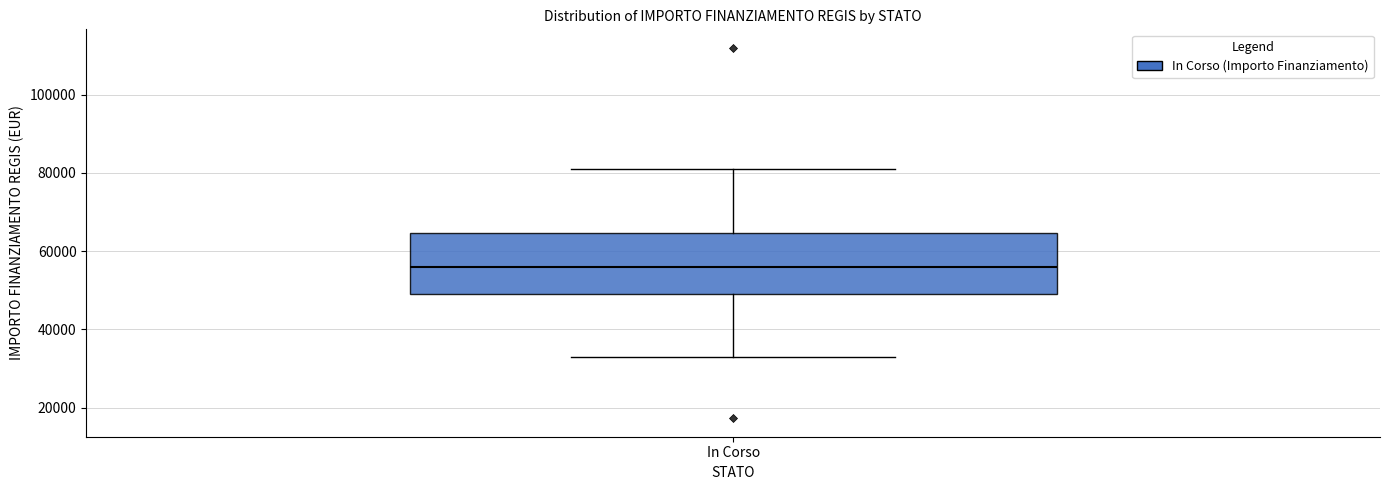

Where does the upper whisker of the box for In Corso end on the y-axis? The values are not printed on the chart, so give them approximately, as read against the axis.

80000